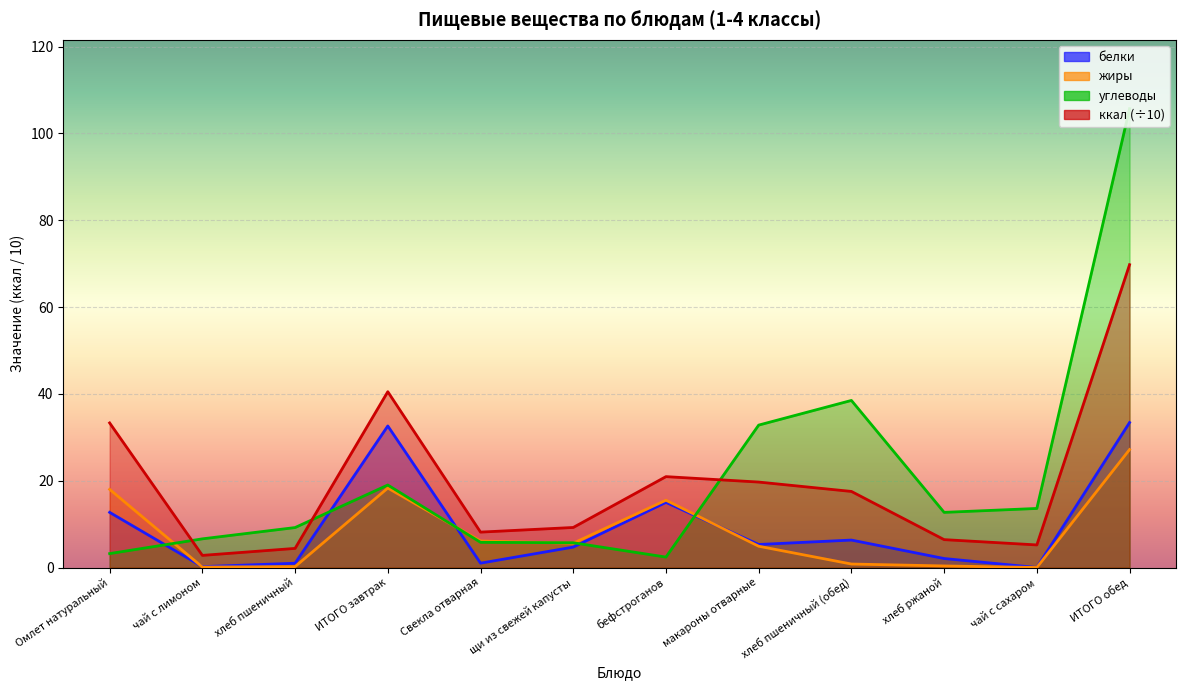

The value of белки at чай с лимоном is 0.2. True or false?

True